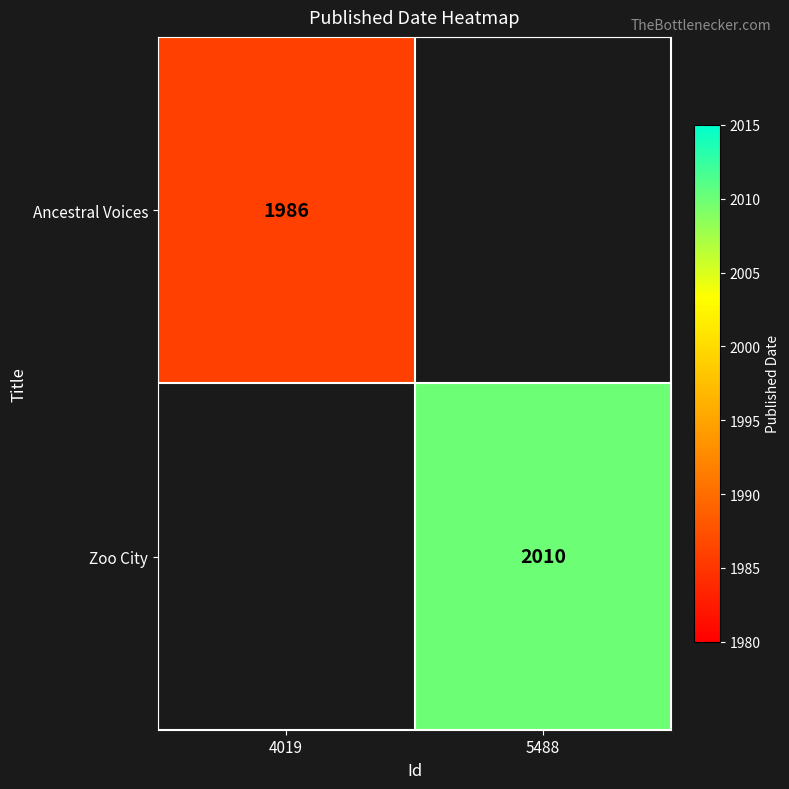

The value of Ancestral Voices at 4019 is 1986. True or false?

True